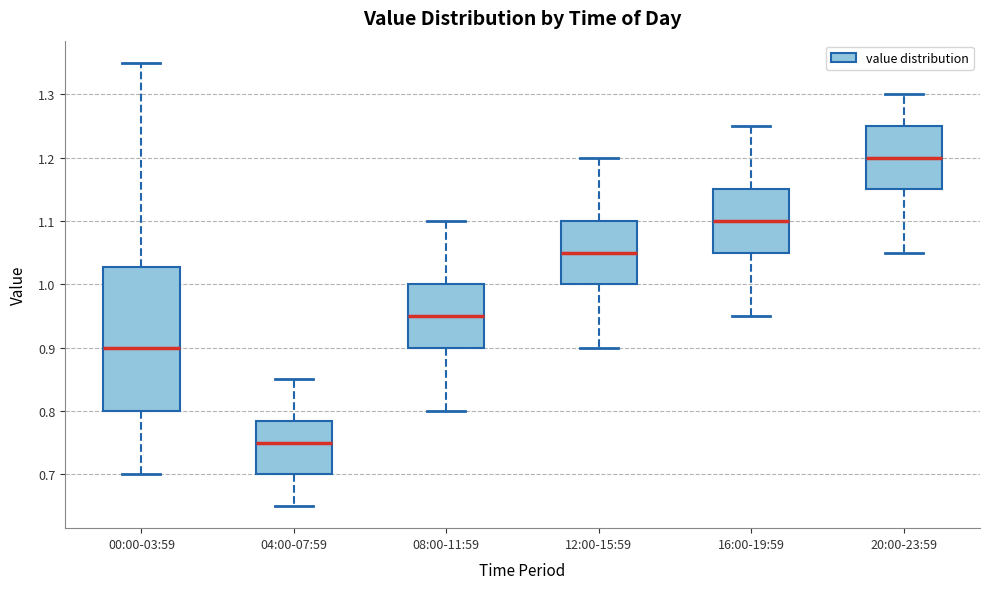

Reading left to right, read every box against the y-axis: the position of its median line, the range the box covers, and the ends of its whiskers. The values are not printed on the chart, so give them approximately, as read against the axis.

00:00-03:59: median 0.90, box 0.80 to 1.03, whiskers 0.70 to 1.35
04:00-07:59: median 0.75, box 0.70 to 0.79, whiskers 0.65 to 0.85
08:00-11:59: median 0.95, box 0.90 to 1.00, whiskers 0.80 to 1.10
12:00-15:59: median 1.05, box 1.00 to 1.10, whiskers 0.90 to 1.20
16:00-19:59: median 1.10, box 1.05 to 1.15, whiskers 0.95 to 1.25
20:00-23:59: median 1.20, box 1.15 to 1.25, whiskers 1.05 to 1.30